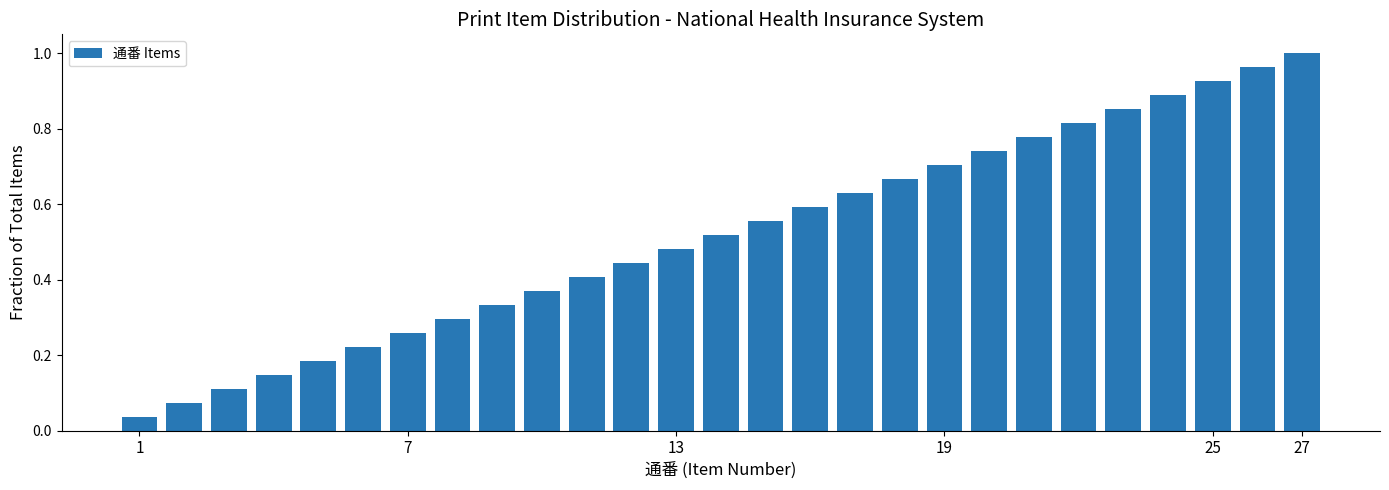

How many series are shown in this chart?

1